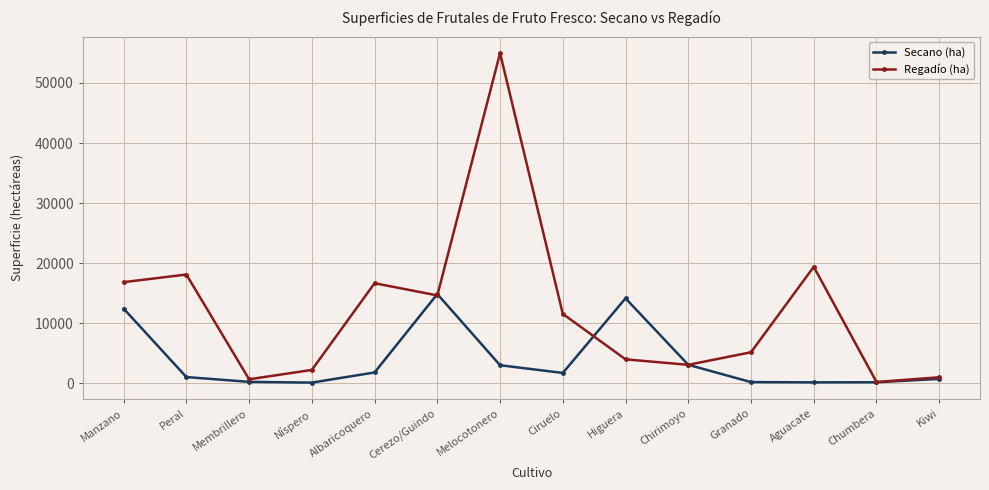

List the series in order of their overall mean, lowest first.

Secano (ha), Regadío (ha)